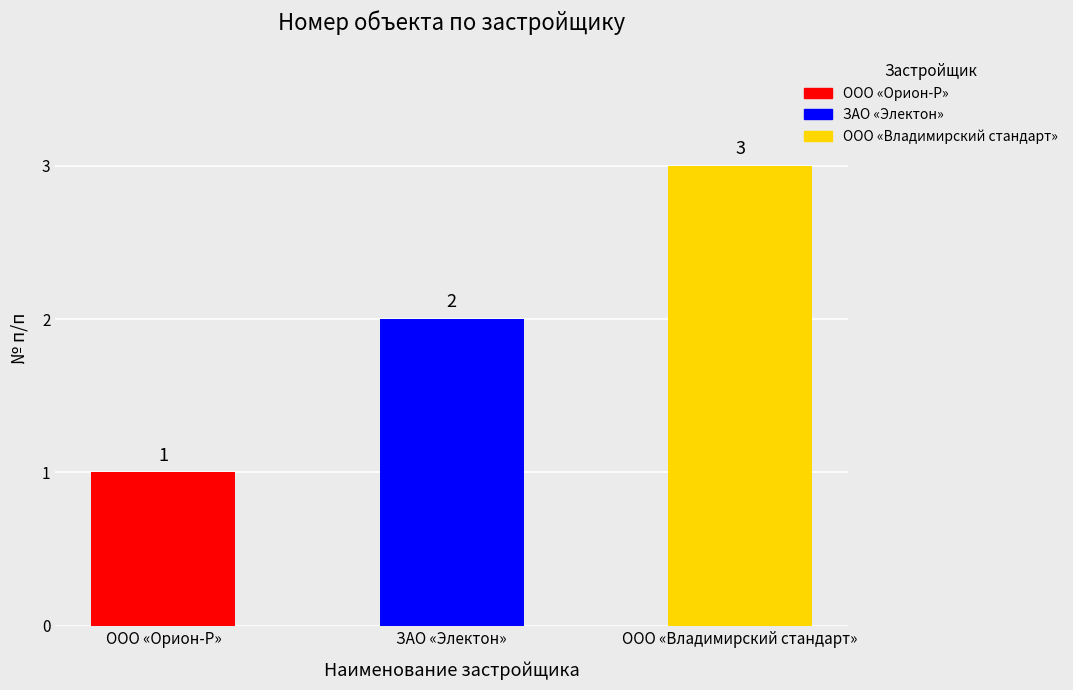

What is the average value?

2